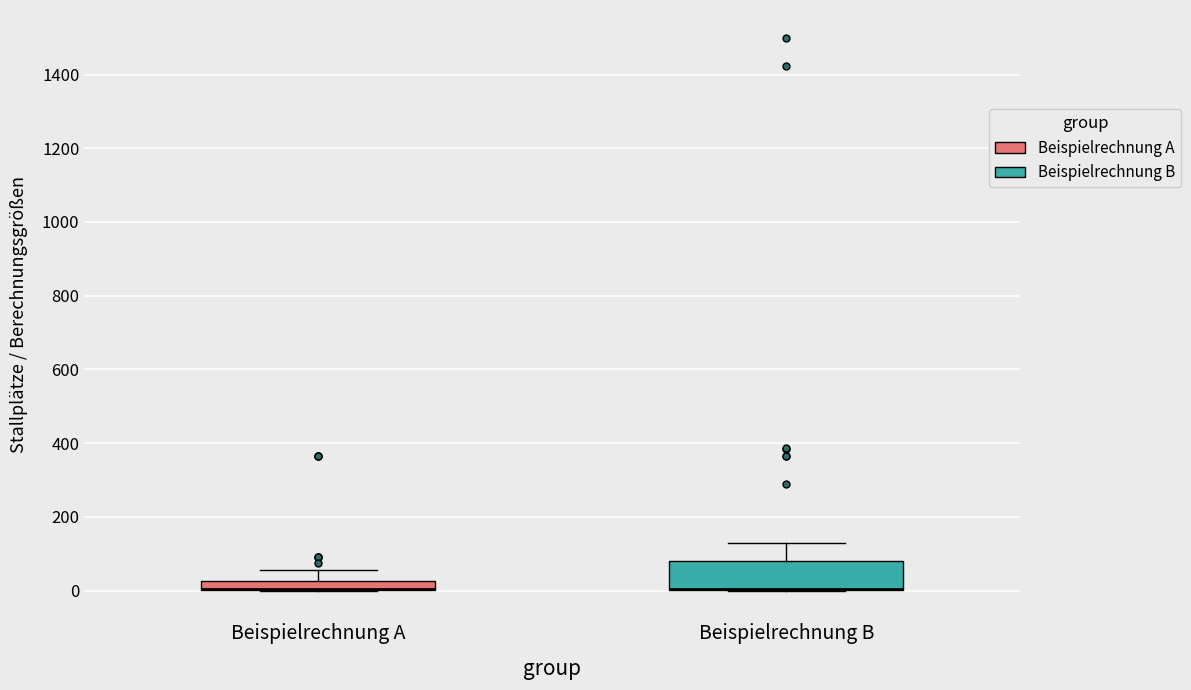

Comparing the boxes themselves (not the whiskers), which one is the tallest?

Beispielrechnung B